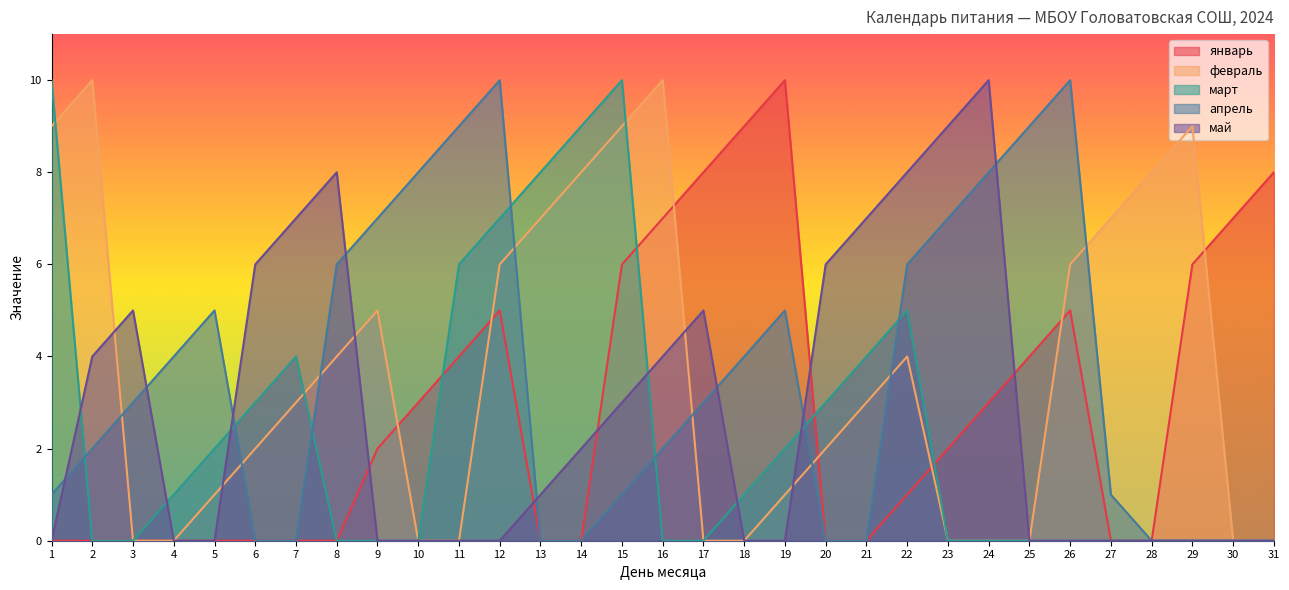

Count the number of data series in this chart.

5